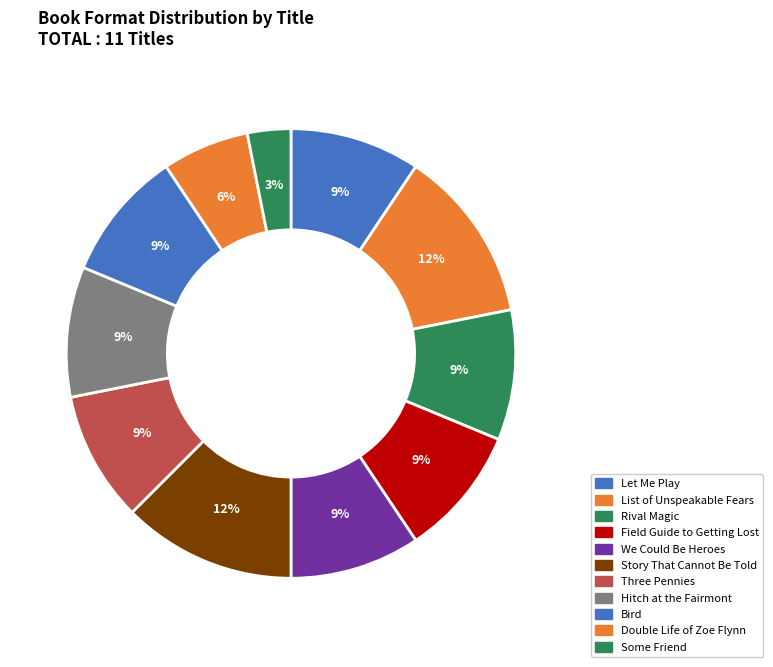

The Three Pennies slice represents 21% of the pie. True or false?

False